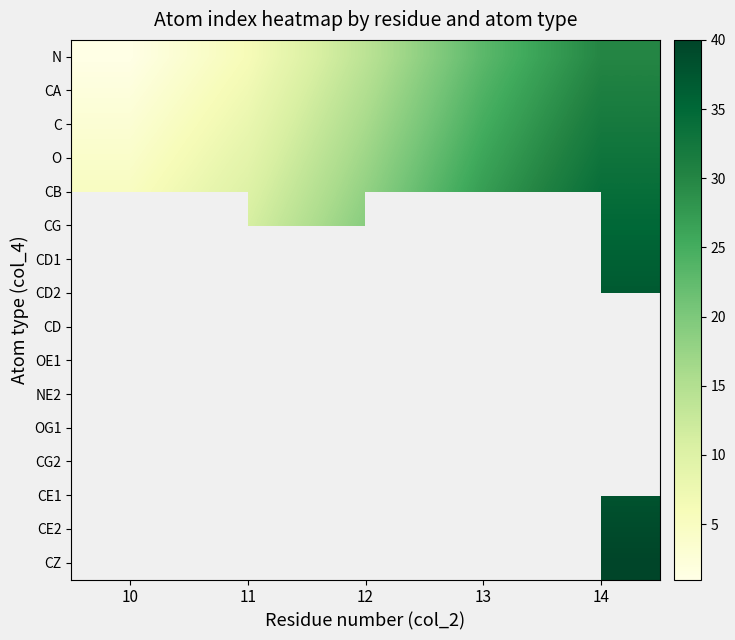

List the labels in order of CG value, smallest first.

10, 11, 12, 13, 14